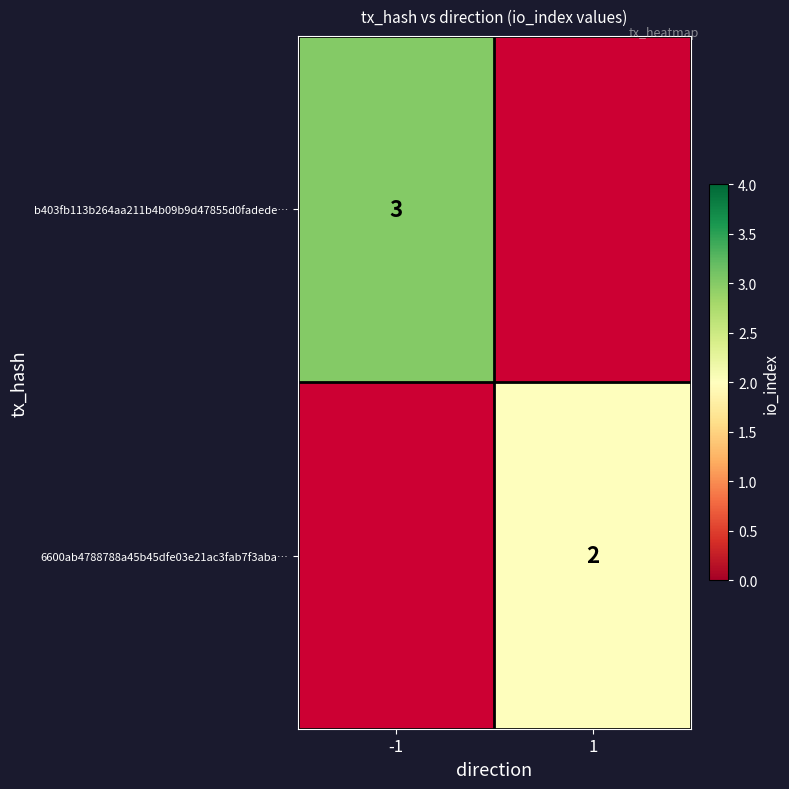

The 6600ab4788788a45b45dfe03e21ac3fab7f3aba… series shows 2 at 1. True or false?

True